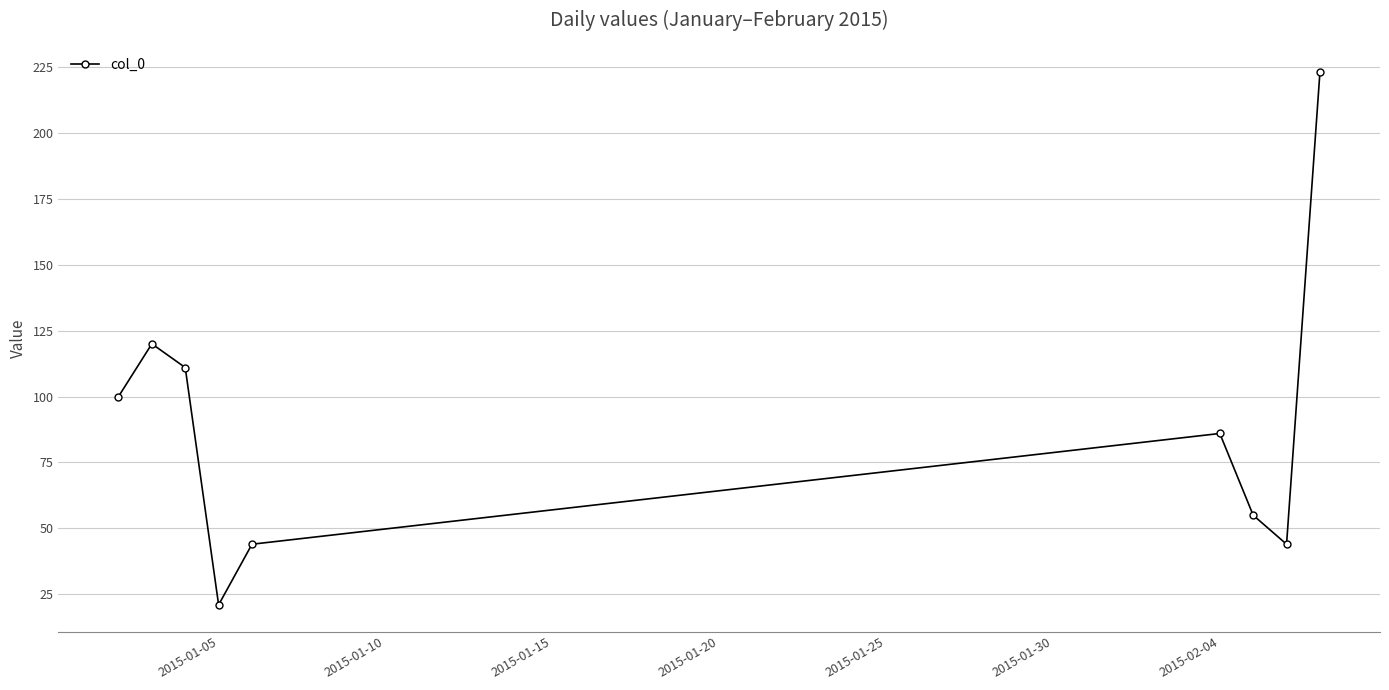

Reading left to right, extract all data points from this chart.

100	120	111	21	44	86	55	44	223